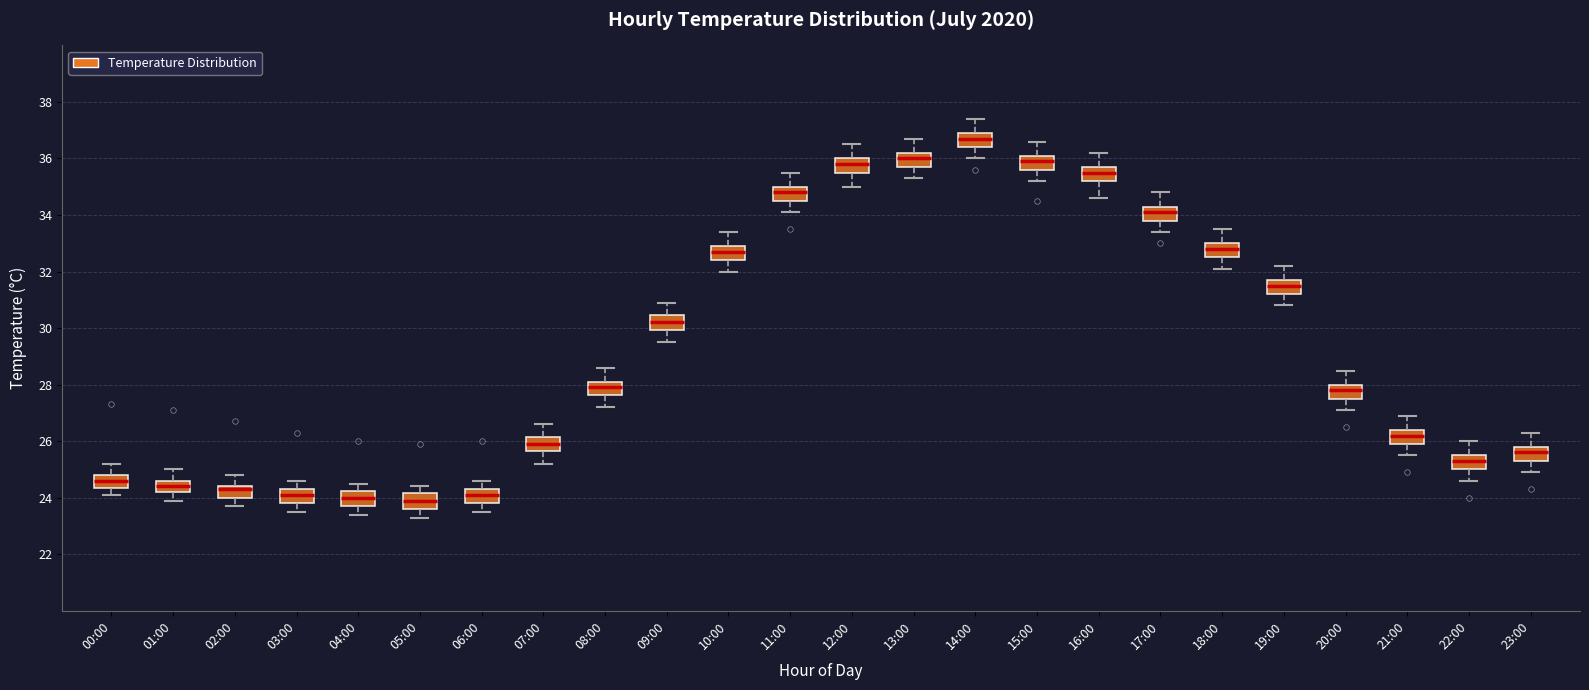

Reading left to right, transcribe this box plot: for each box, give where its median line is, the range the box spans, and where its two whiskers end, as read against the y-axis. The values are not printed on the chart, so give them approximately, as read against the axis.

00:00: median 24.6, box 24.4 to 24.8, whiskers 24.2 to 25.2
01:00: median 24.4, box 24.2 to 24.6, whiskers 24.0 to 25.0
02:00: median 24.4 (just below the box's upper edge), box 24.0 to 24.4, whiskers 23.8 to 24.8
03:00: median 24.2, box 23.8 to 24.4, whiskers 23.6 to 24.6
04:00: median 24.0, box 23.8 to 24.2, whiskers 23.4 to 24.6
05:00: median 24.0, box 23.6 to 24.2, whiskers 23.4 to 24.4
06:00: median 24.2, box 23.8 to 24.4, whiskers 23.6 to 24.6
07:00: median 26.0, box 25.6 to 26.2, whiskers 25.2 to 26.6
08:00: median 28.0, box 27.6 to 28.2, whiskers 27.2 to 28.6
09:00: median 30.2, box 30.0 to 30.4, whiskers 29.6 to 31.0
10:00: median 32.8, box 32.4 to 33.0, whiskers 32.0 to 33.4
11:00: median 34.8, box 34.6 to 35.0, whiskers 34.2 to 35.6
12:00: median 35.8, box 35.6 to 36.0, whiskers 35.0 to 36.6
13:00: median 36.0, box 35.8 to 36.2, whiskers 35.4 to 36.8
14:00: median 36.8, box 36.4 to 37.0, whiskers 36.0 to 37.4
15:00: median 36.0, box 35.6 to 36.2, whiskers 35.2 to 36.6
16:00: median 35.6, box 35.2 to 35.8, whiskers 34.6 to 36.2
17:00: median 34.2, box 33.8 to 34.4, whiskers 33.4 to 34.8
18:00: median 32.8, box 32.6 to 33.0, whiskers 32.2 to 33.6
19:00: median 31.6, box 31.2 to 31.8, whiskers 30.8 to 32.2
20:00: median 27.8, box 27.6 to 28.0, whiskers 27.2 to 28.6
21:00: median 26.2, box 26.0 to 26.4, whiskers 25.6 to 27.0
22:00: median 25.4, box 25.0 to 25.6, whiskers 24.6 to 26.0
23:00: median 25.6, box 25.4 to 25.8, whiskers 25.0 to 26.4